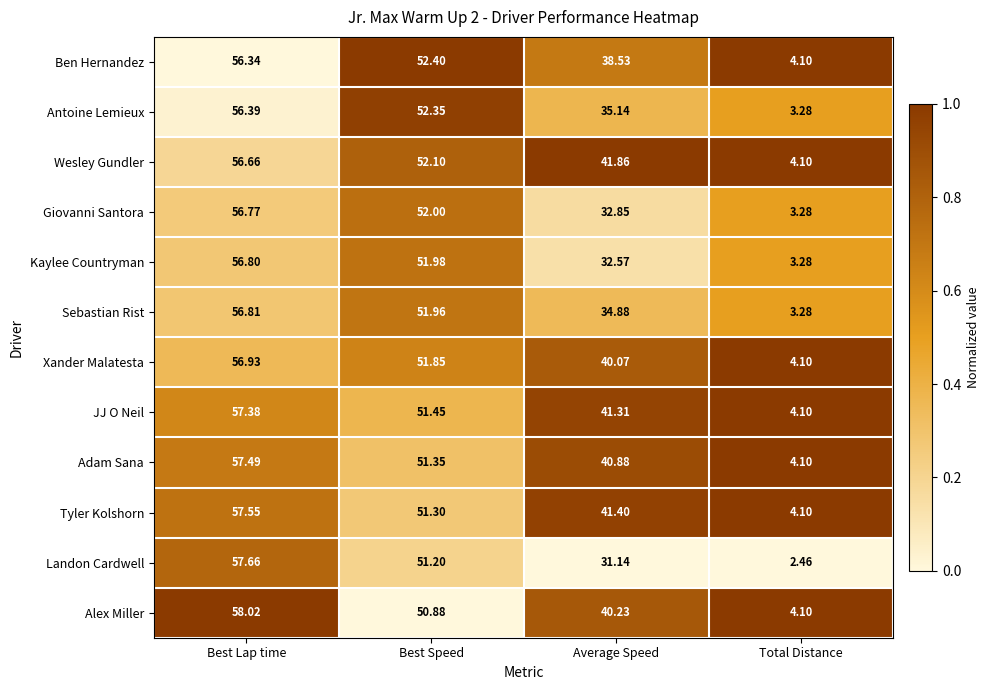

List the labels in order of Giovanni Santora value, smallest first.

Total Distance, Average Speed, Best Speed, Best Lap time